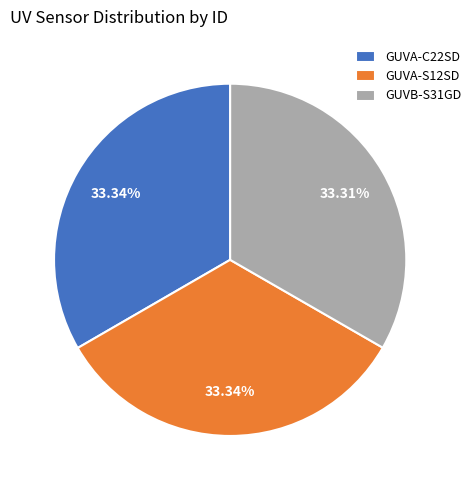

Approximately how many times larger is the value at GUVA-S12SD compared to GUVB-S31GD?

1.0